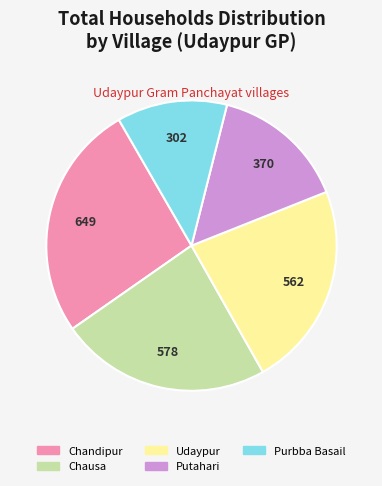

How many slices are in this pie chart?

5